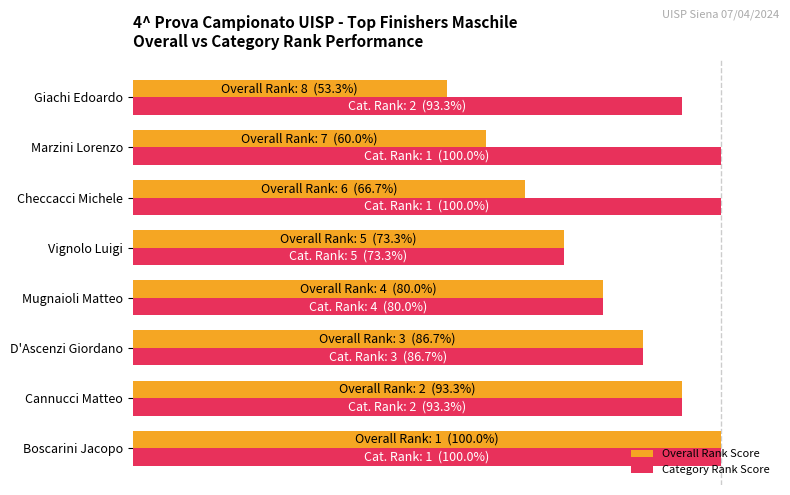

What are all the series names shown in the legend?

Overall Rank Score, Category Rank Score